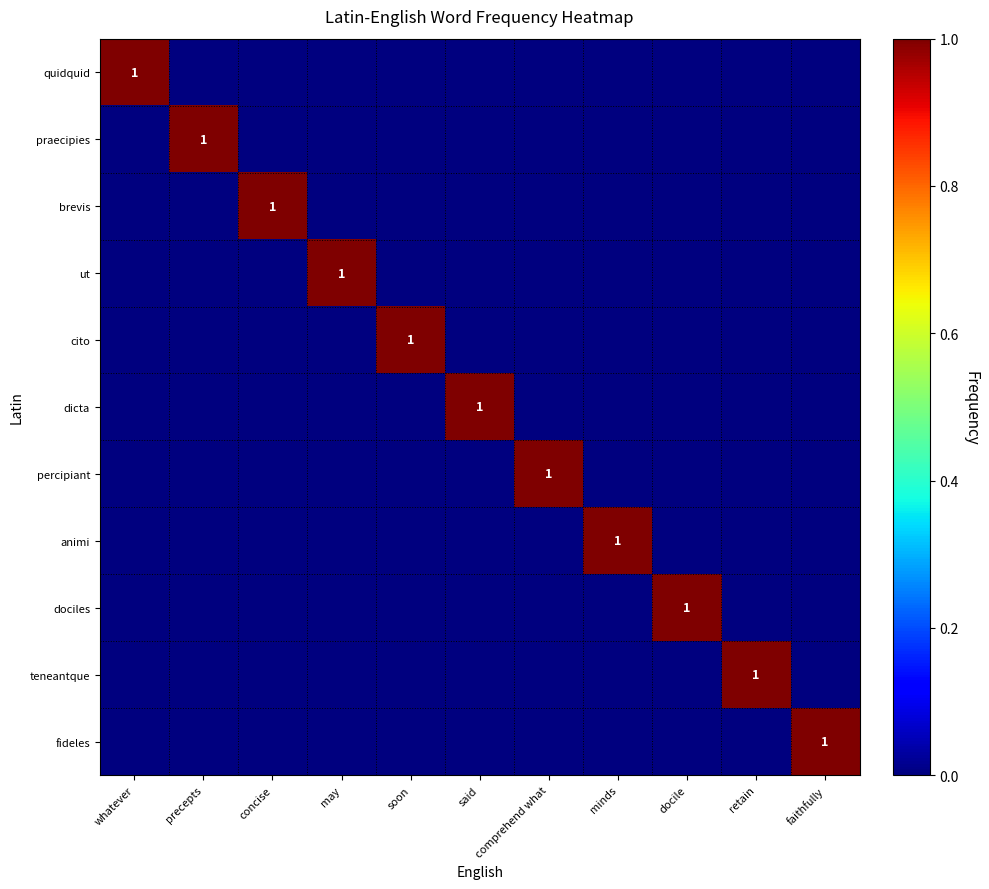

At which category does the chart reach its peak across all series?

whatever